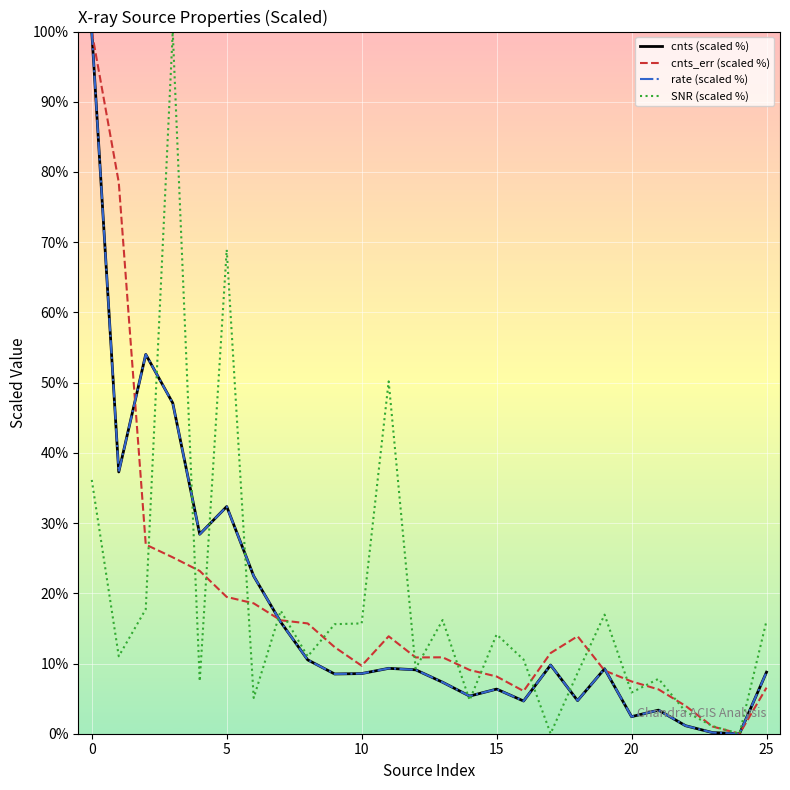

True or false: cnts_err (scaled %) and cnts (scaled %) cross at least once.

True